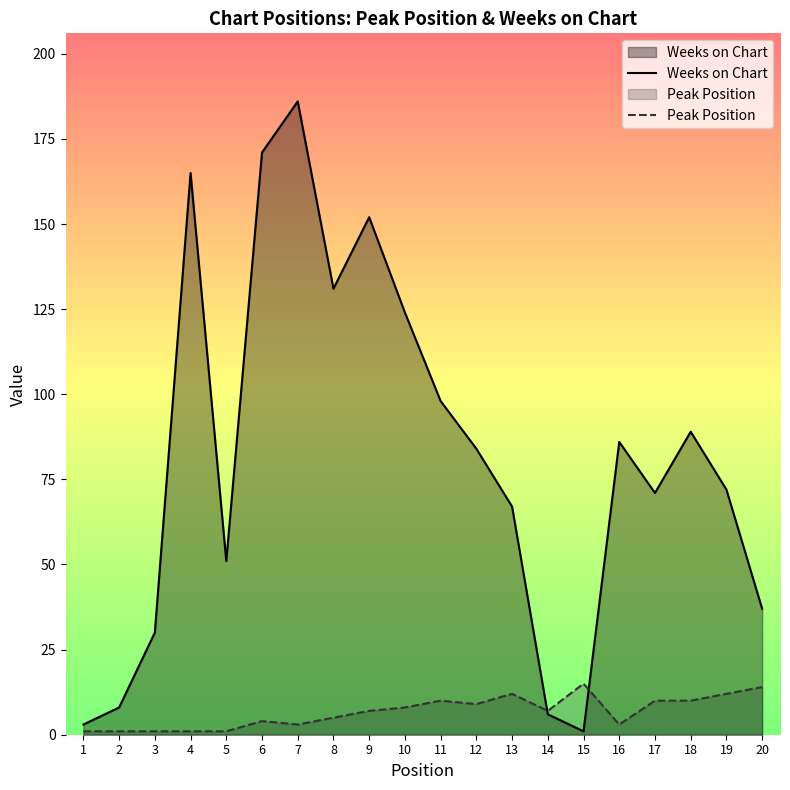

How many lines are shown in the chart?

2